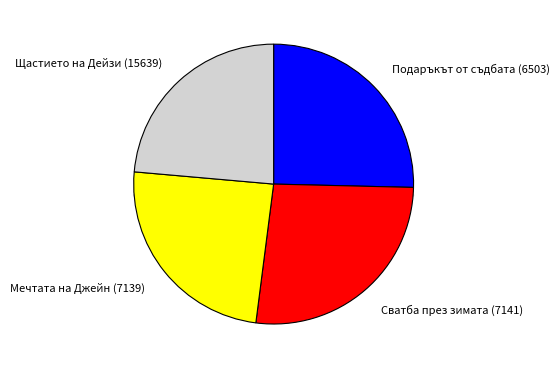

To the nearest percent, what is the difference between the largest and smallest slice percentages?

3%